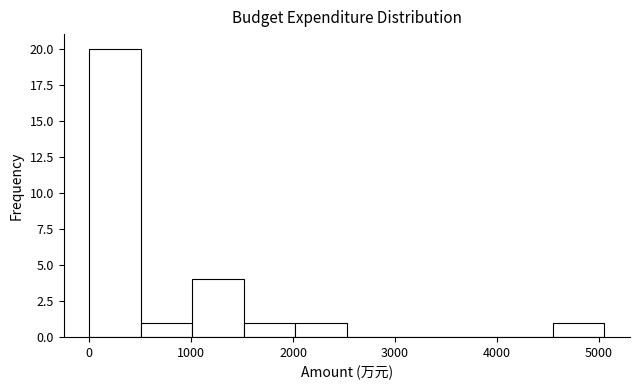

Over which range of the x-axis is the bar tallest?

0 to 500